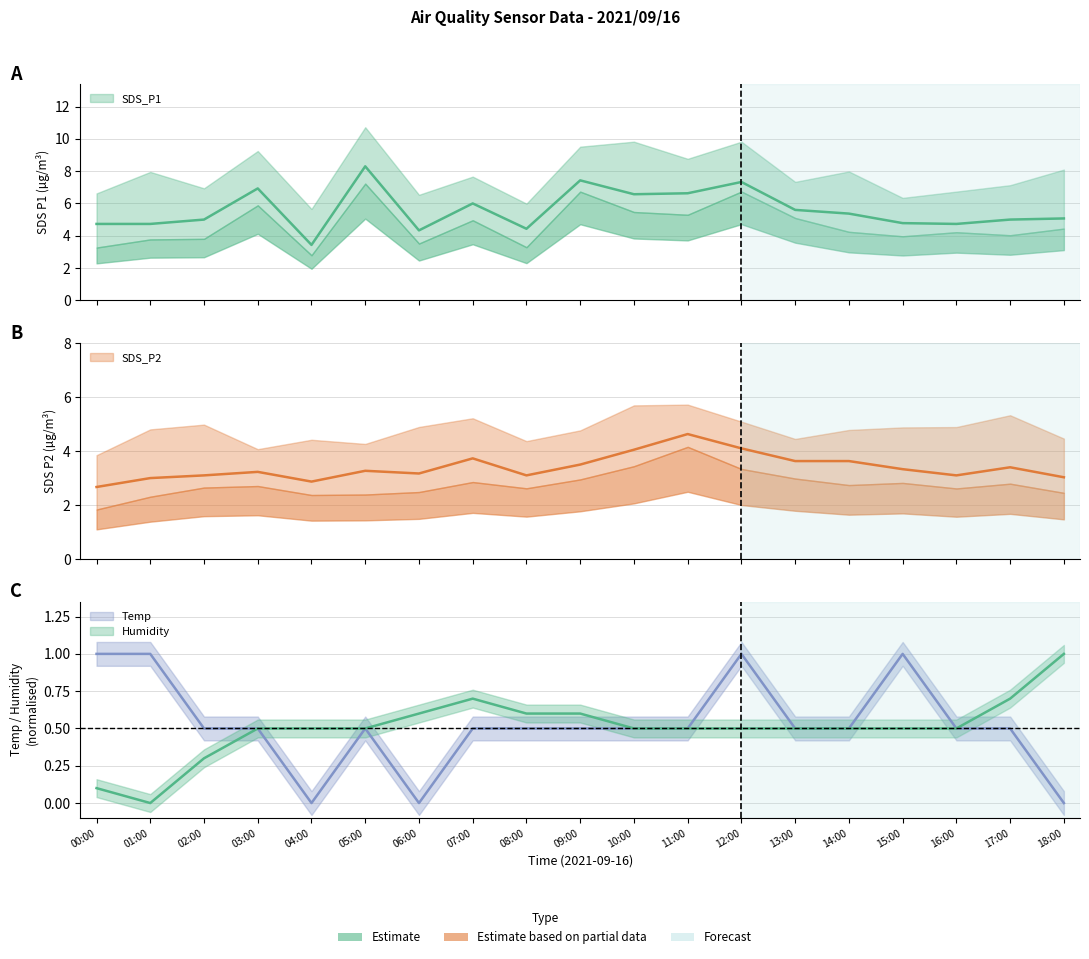

What is the average value of the Temp series?

0.5